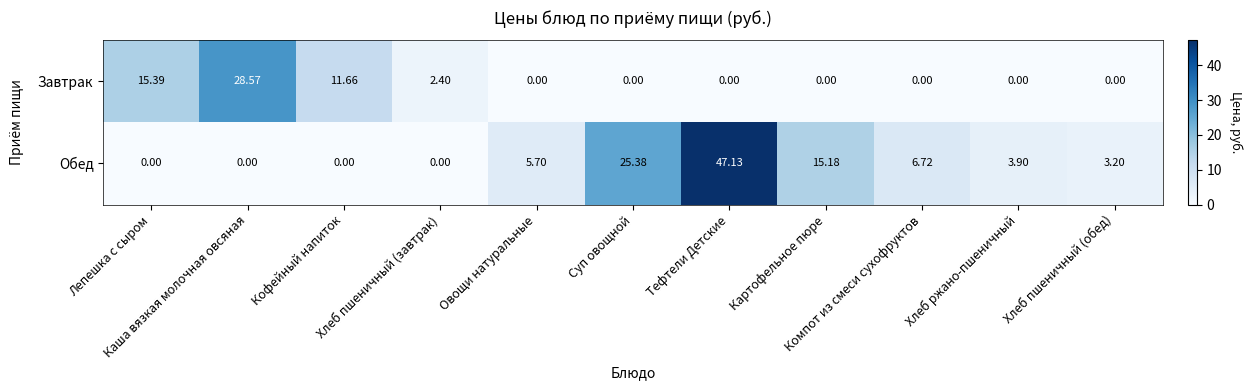

Which series has the largest total across all categories?

Обед